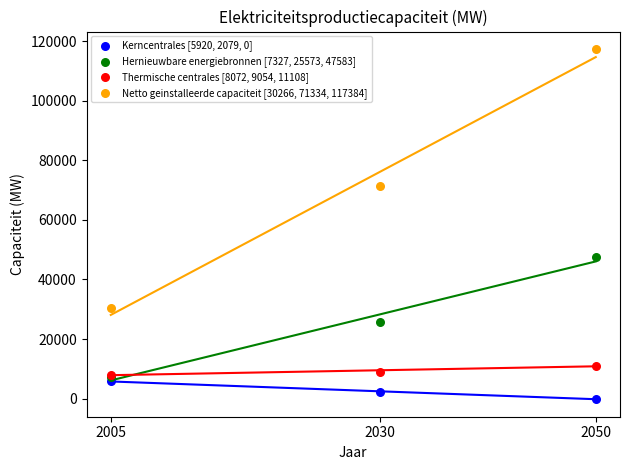

Across all series, what Y value is closest to 58692?

47583.8